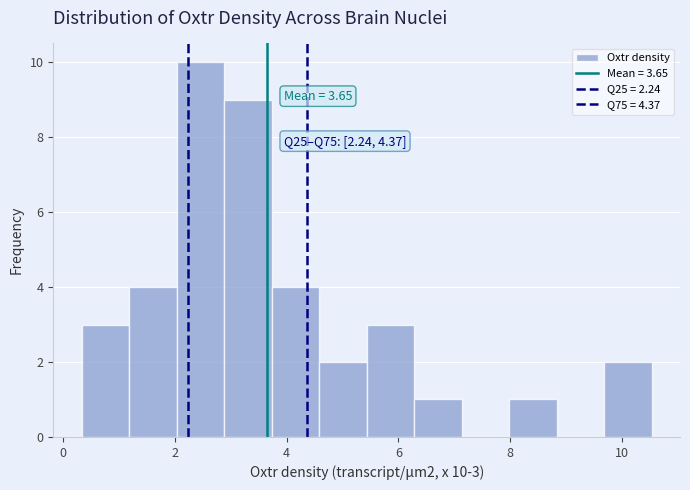

Which range on the x-axis has the tallest bar?

2.0 to 2.8